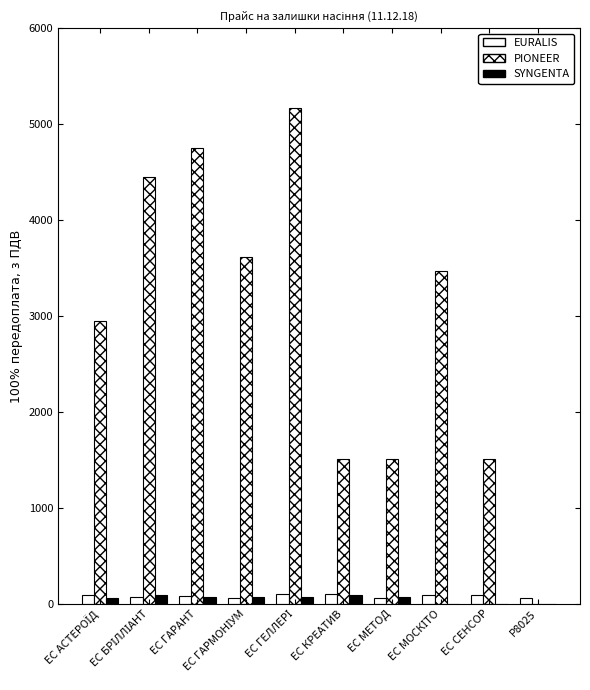

Does the chart contain stacked bars?

No